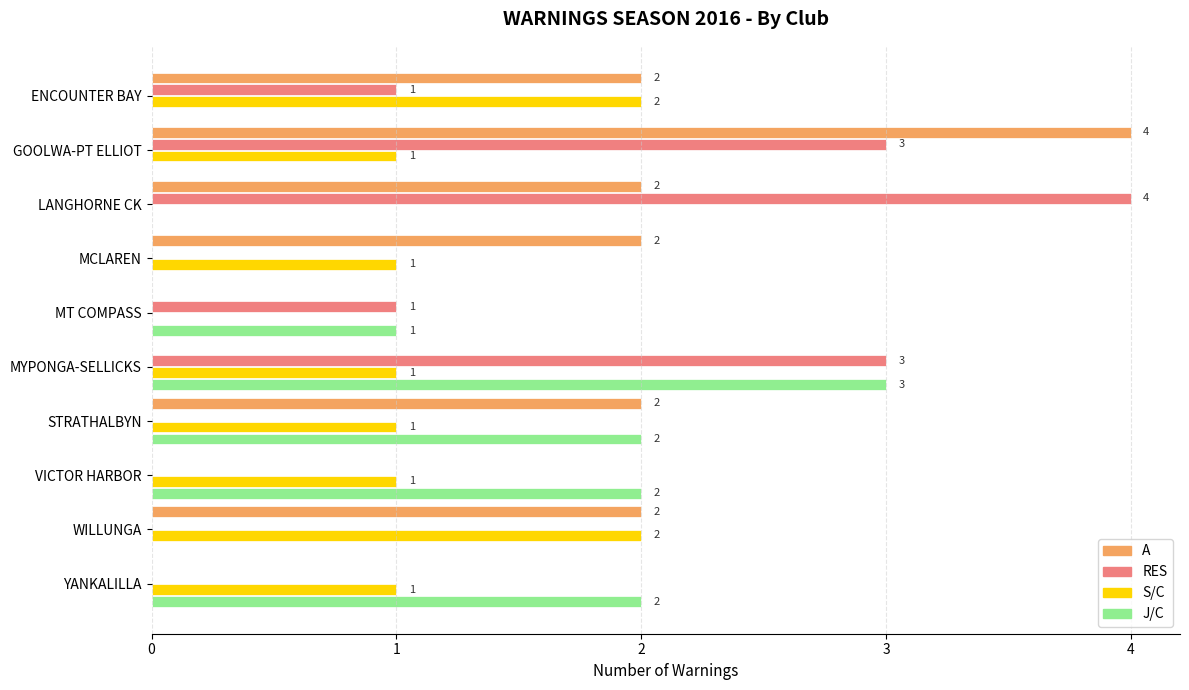

What value does the RES series have at GOOLWA-PT ELLIOT?

3